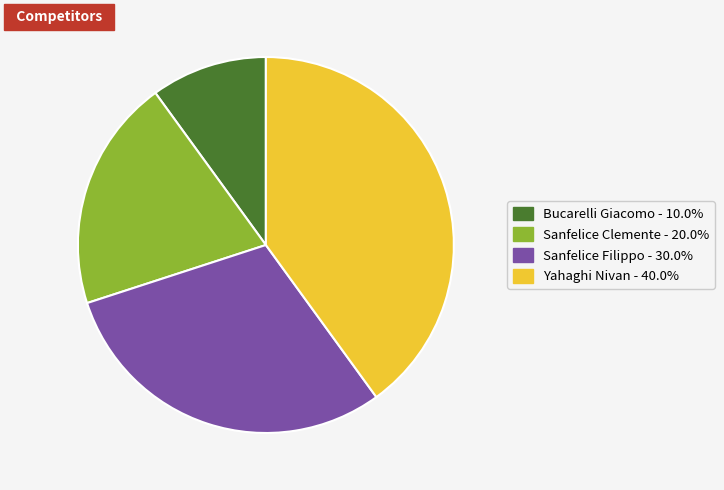

Is it true that Sanfelice Filippo is 24% of the pie?

False